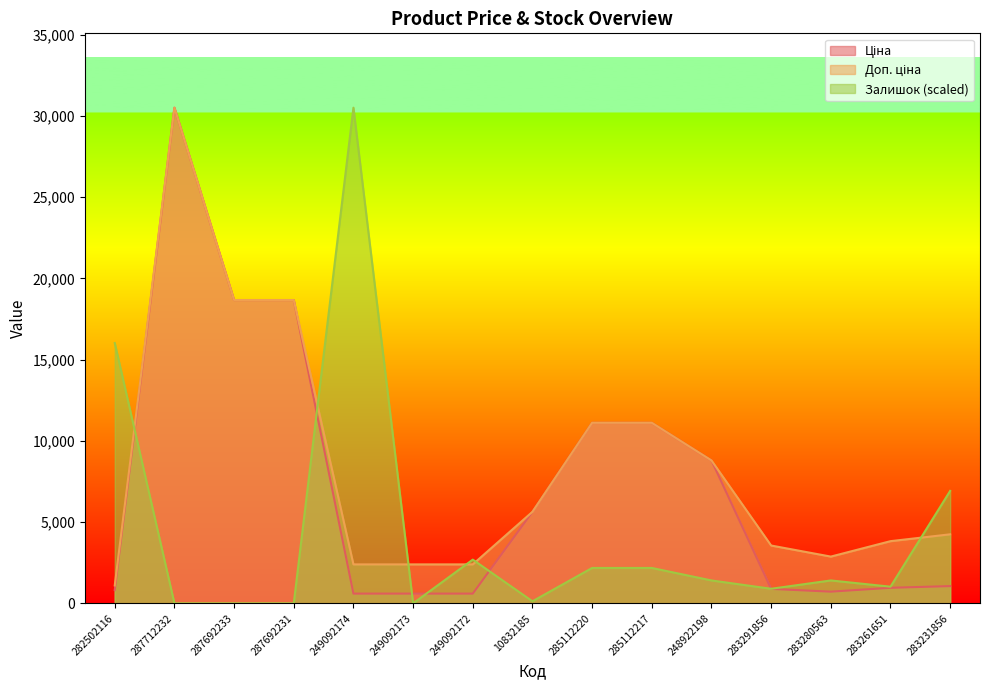

At which category is the sum across all series the highest?

287712232